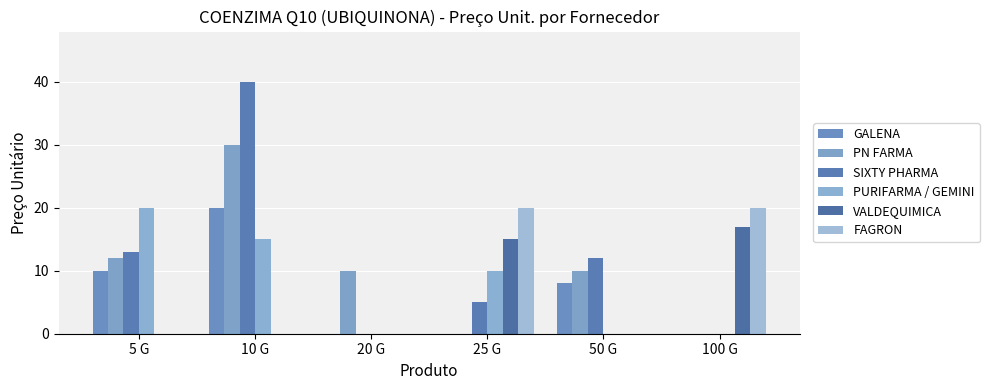

Count the number of data series in this chart.

6